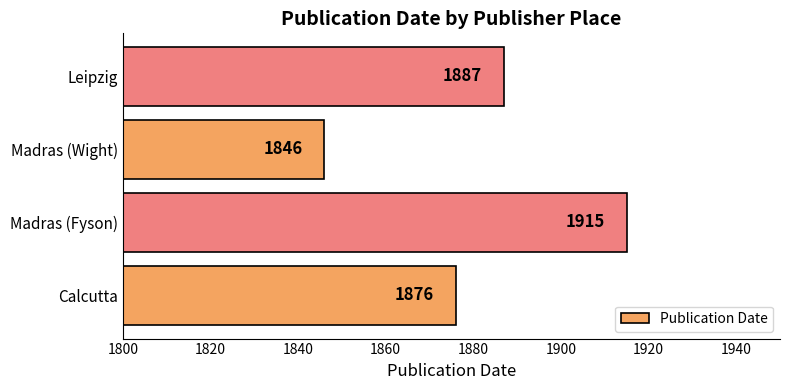

Reading bottom to top, list all the values displayed in this chart.

Calcutta=1876	Madras (Fyson)=1915	Madras (Wight)=1846	Leipzig=1887